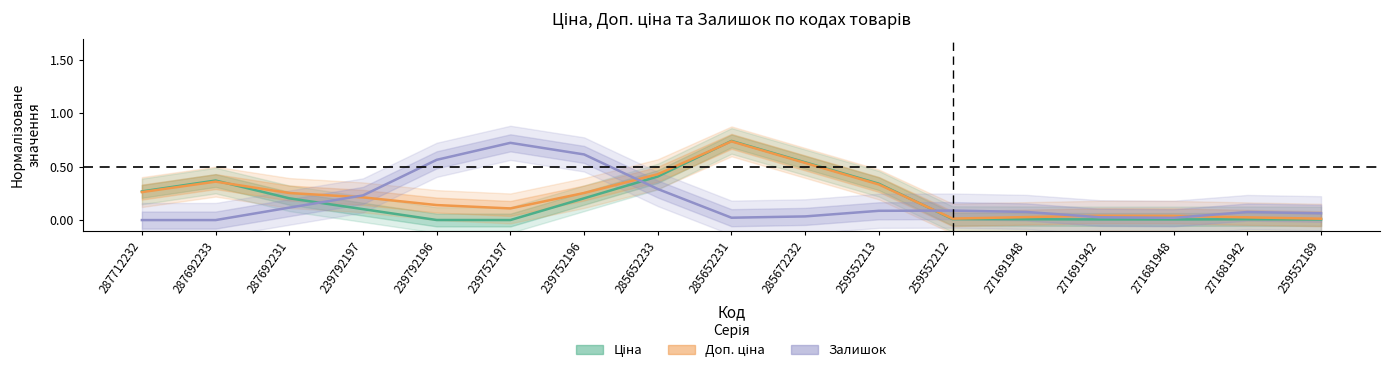

Reading right to left, what are all the values shown in this chart?

Ціна: 259552189=0.0	271681942=0.0	271681948=0.0	271691942=0.0	271691948=0.0	259552212=0.0	259552213=0.3	285672232=0.5	285652231=0.7	285652233=0.4	239752196=0.2	239752197=0.0	239792196=0.0	239792197=0.1	287692231=0.2	287692233=0.4	287712232=0.3
Доп. ціна: 259552189=0.0	271681942=0.0	271681948=0.0	271691942=0.0	271691948=0.0	259552212=0.0	259552213=0.3	285672232=0.5	285652231=0.7	285652233=0.4	239752196=0.3	239752197=0.1	239792196=0.1	239792197=0.2	287692231=0.3	287692233=0.4	287712232=0.3
Залишок: 259552189=0.1	271681942=0.1	271681948=0.0	271691942=0.0	271691948=0.1	259552212=0.1	259552213=0.1	285672232=0.0	285652231=0.0	285652233=0.3	239752196=0.6	239752197=0.7	239792196=0.6	239792197=0.2	287692231=0.1	287692233=0.0	287712232=0.0